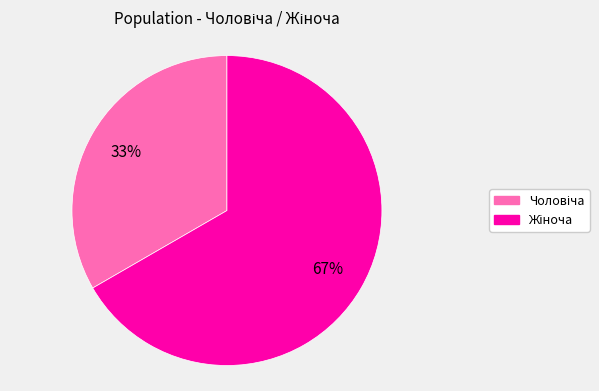

Is there a majority slice in this chart?

Yes